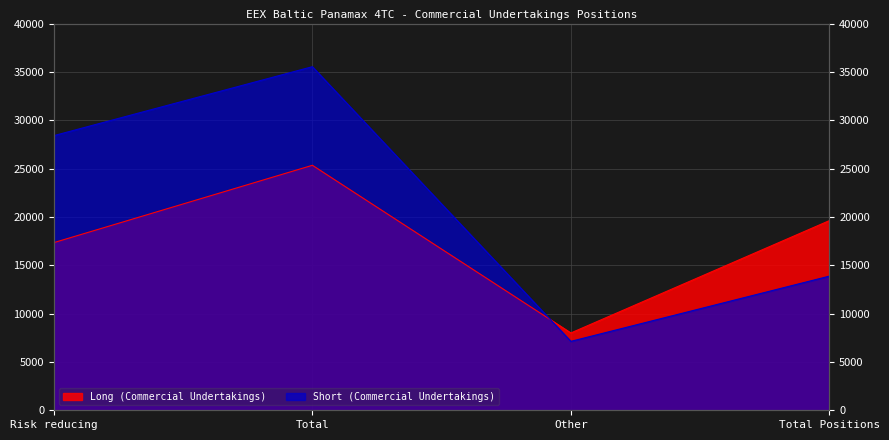

At which label does Short (Commercial Undertakings) first exceed 28408?

Risk reducing